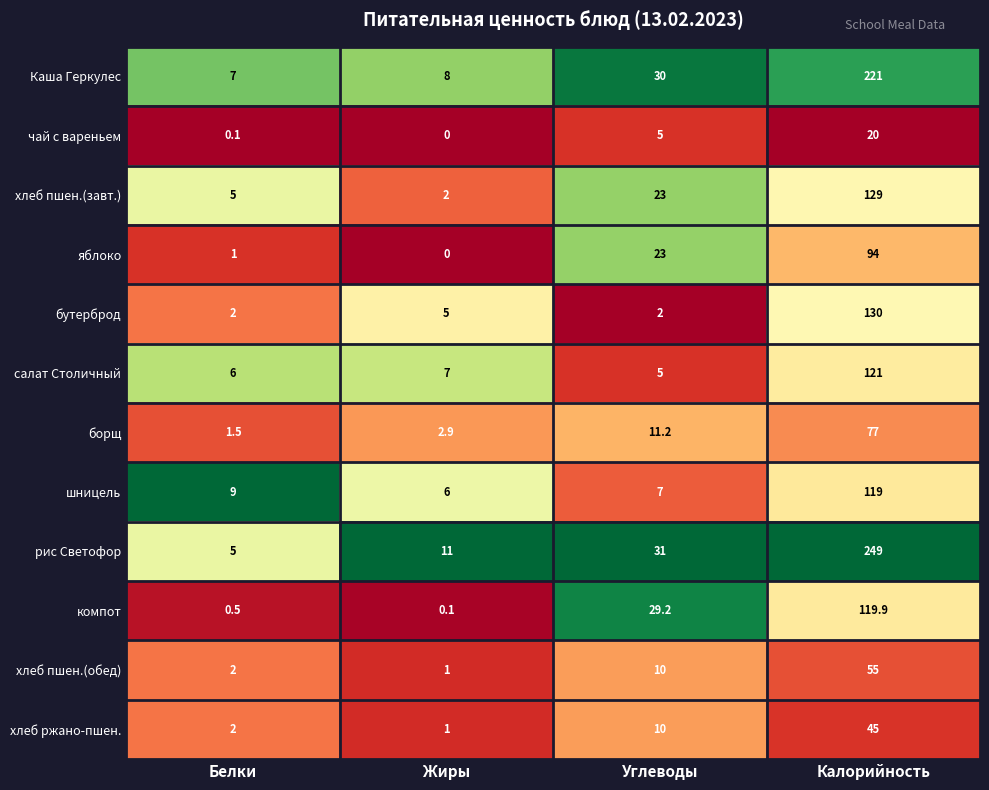

Where is бутерброд nearest to the value 66?

Жиры